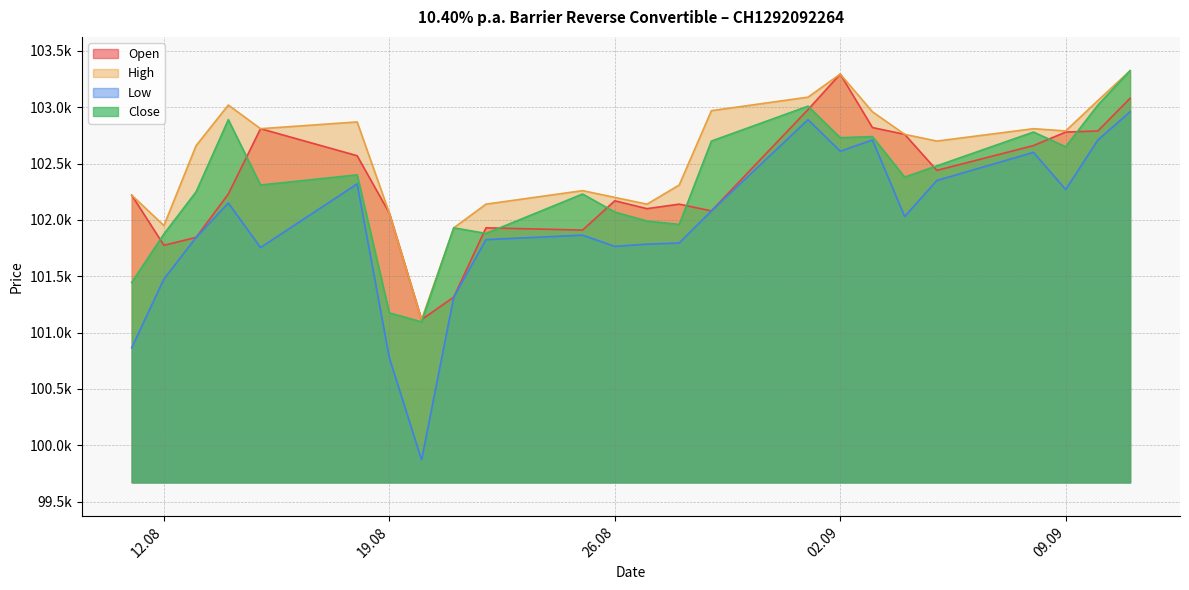

Where does the Close series first go above 102380?

14.08.2025